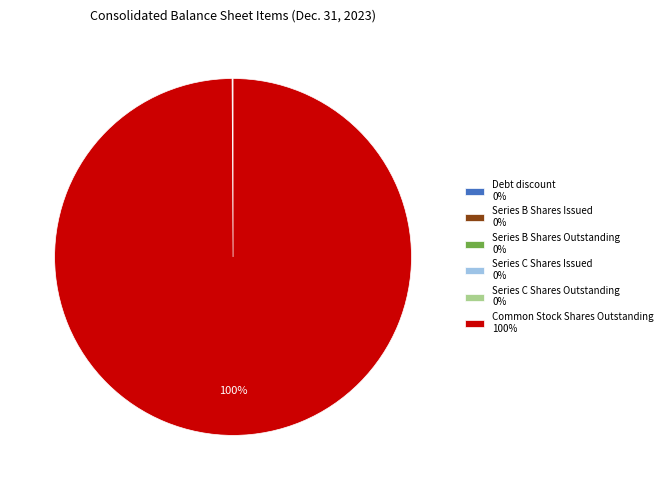

The Common Stock Shares Outstanding 100% slice represents 87% of the pie. True or false?

False